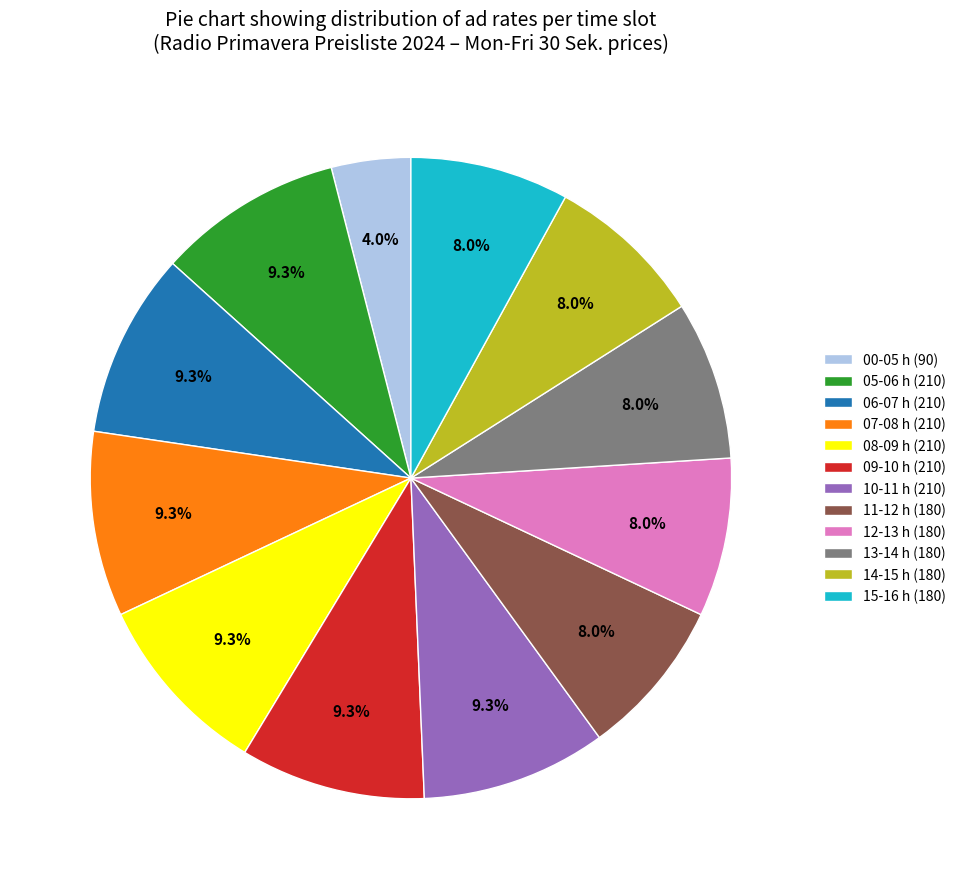

Does 08-09 h (210) account for over 50% of the chart?

No